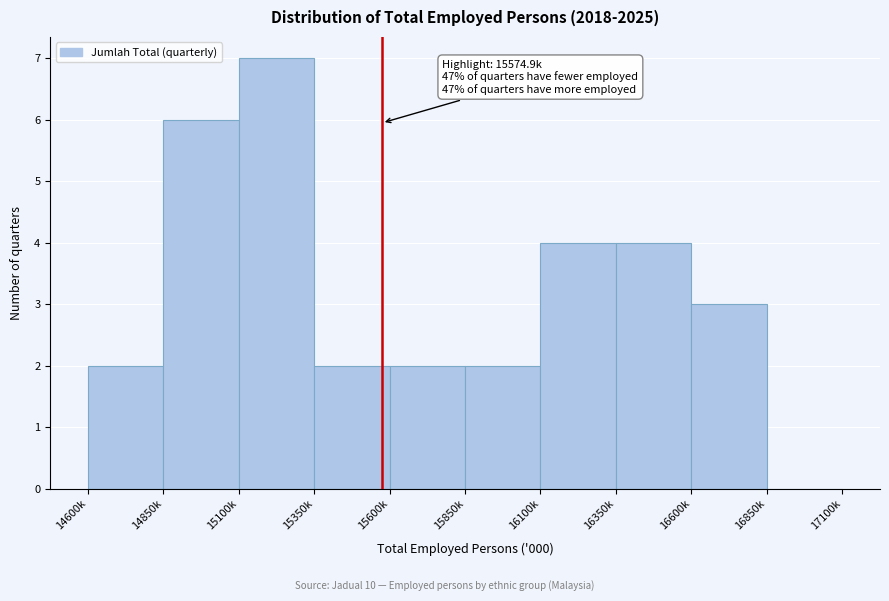

Reading left to right, list all the values displayed in this chart.

14600k=2	14850k=6	15100k=7	15350k=2	15600k=2	15850k=2	16100k=4	16350k=4	16600k=3	16850k=0